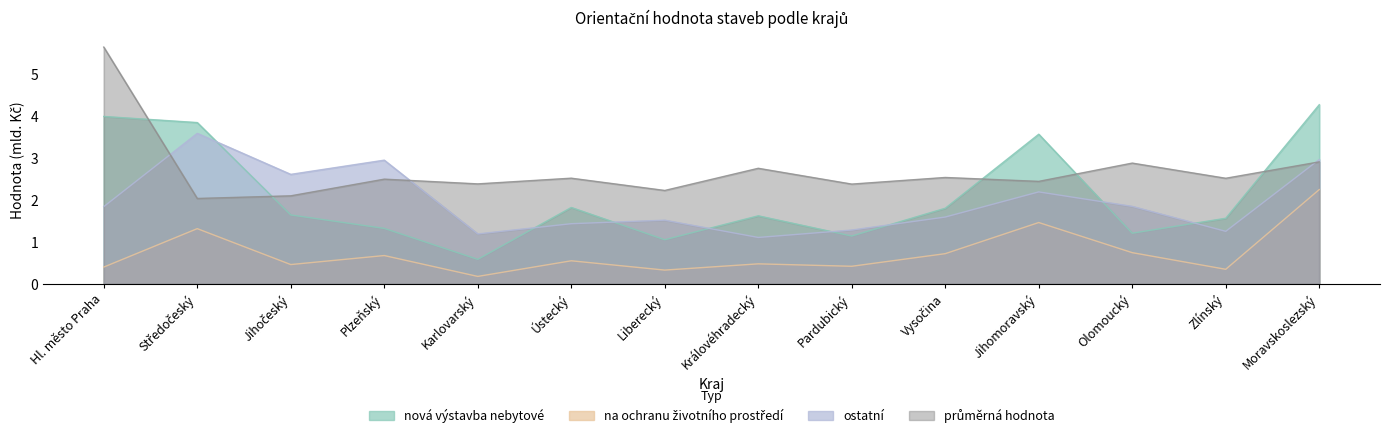

What is the minimum value shown in the chart?

0.2